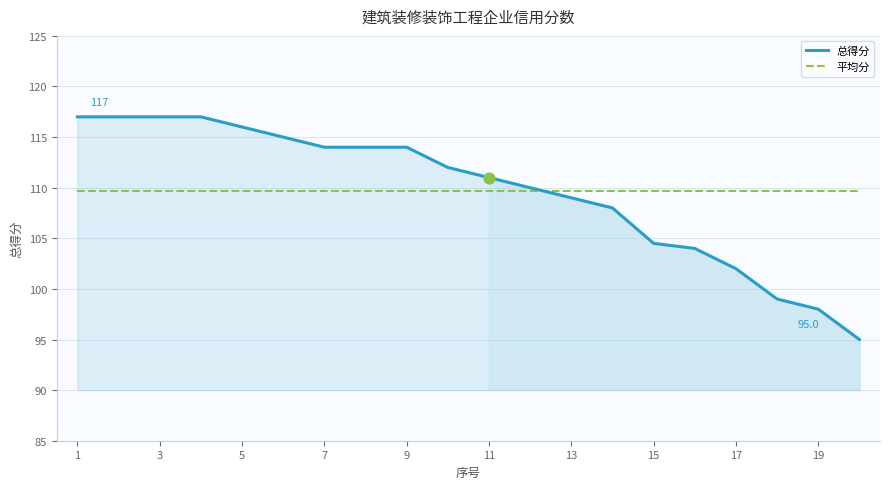

What are all the series names shown in the legend?

总得分, 平均分